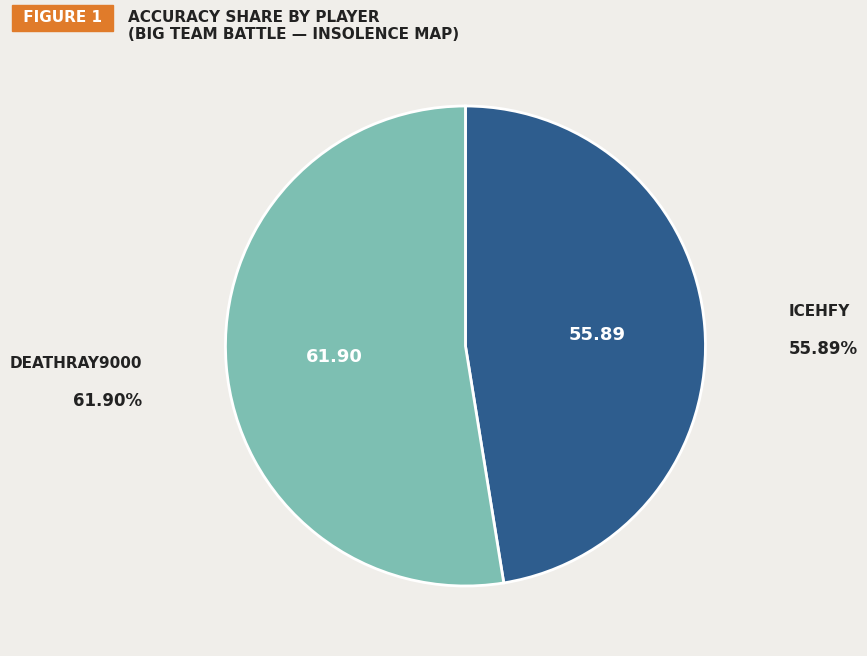

Rank the categories by value from lowest to highest.

ICEHFY, Deathray9000